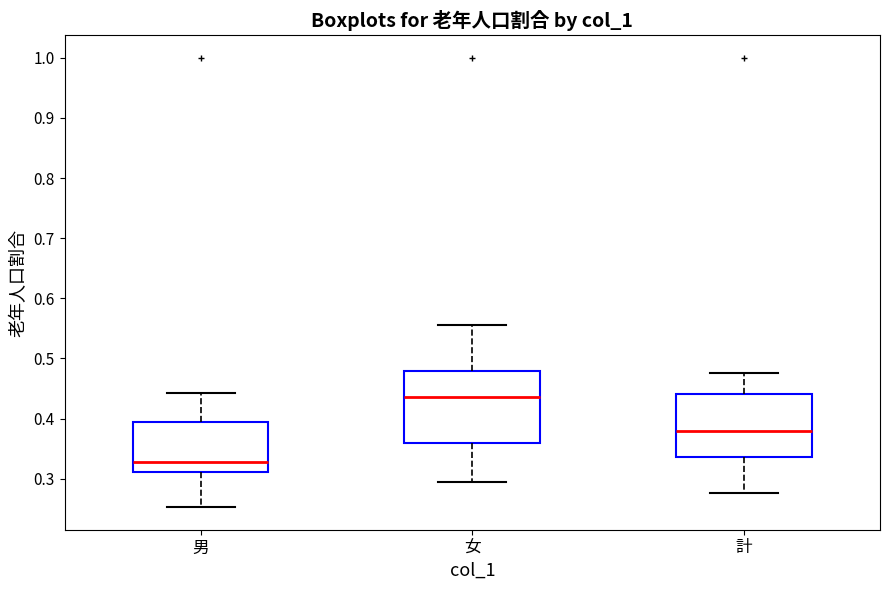

Reading left to right, transcribe this box plot: for each box, give where its median line is, the range the box spans, and where its two whiskers end, as read against the y-axis. The values are not printed on the chart, so give them approximately, as read against the axis.

男: median 0.33, box 0.31 to 0.40, whiskers 0.25 to 0.44
女: median 0.44, box 0.36 to 0.48, whiskers 0.29 to 0.56
計: median 0.38, box 0.34 to 0.44, whiskers 0.28 to 0.48